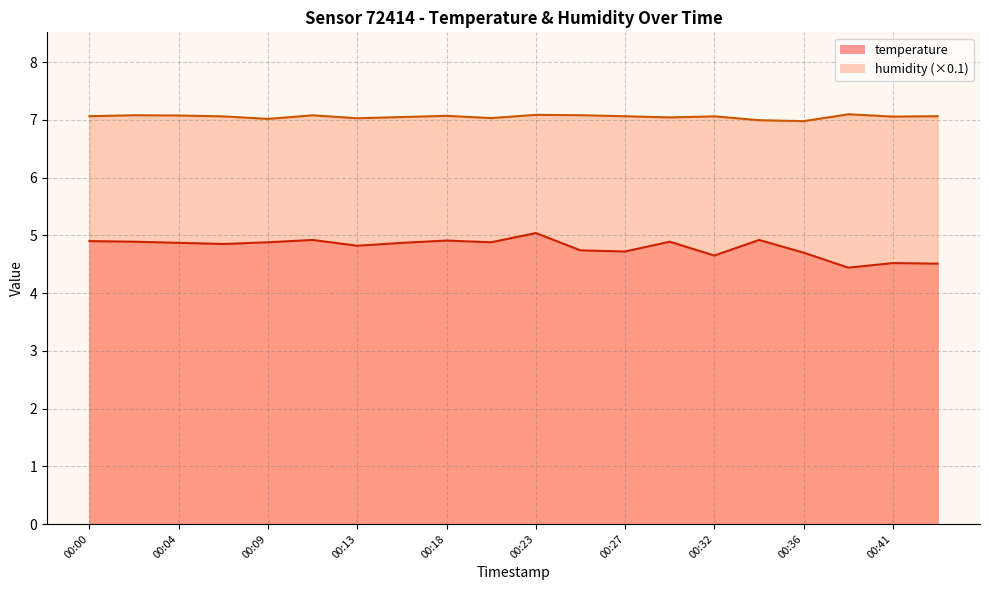

Reading left to right, transcribe all the data shown in this chart.

temperature: 4.9	4.9	4.9	4.8	4.9	4.9	4.8	4.9	4.9	4.9	5.0	4.7	4.7	4.9	4.7	4.9	4.7	4.4	4.5	4.5
humidity: 7.1	7.1	7.1	7.1	7.0	7.1	7.0	7.0	7.1	7.0	7.1	7.1	7.1	7.0	7.1	7.0	7.0	7.1	7.1	7.1